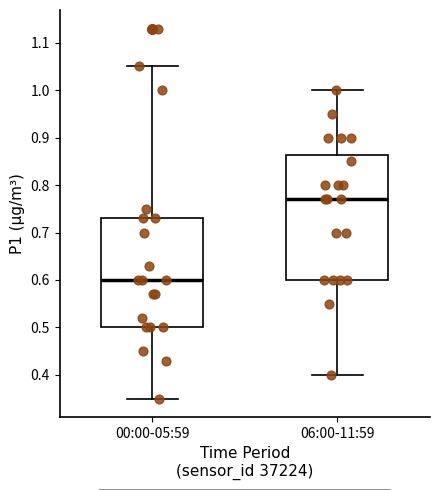

Reading left to right, transcribe this box plot: for each box, give where its median line is, the range the box spans, and where its two whiskers end, as read against the y-axis. The values are not printed on the chart, so give them approximately, as read against the axis.

00:00-05:59: median 0.60, box 0.50 to 0.73, whiskers 0.35 to 1.05
06:00-11:59: median 0.77, box 0.60 to 0.86, whiskers 0.40 to 1.00